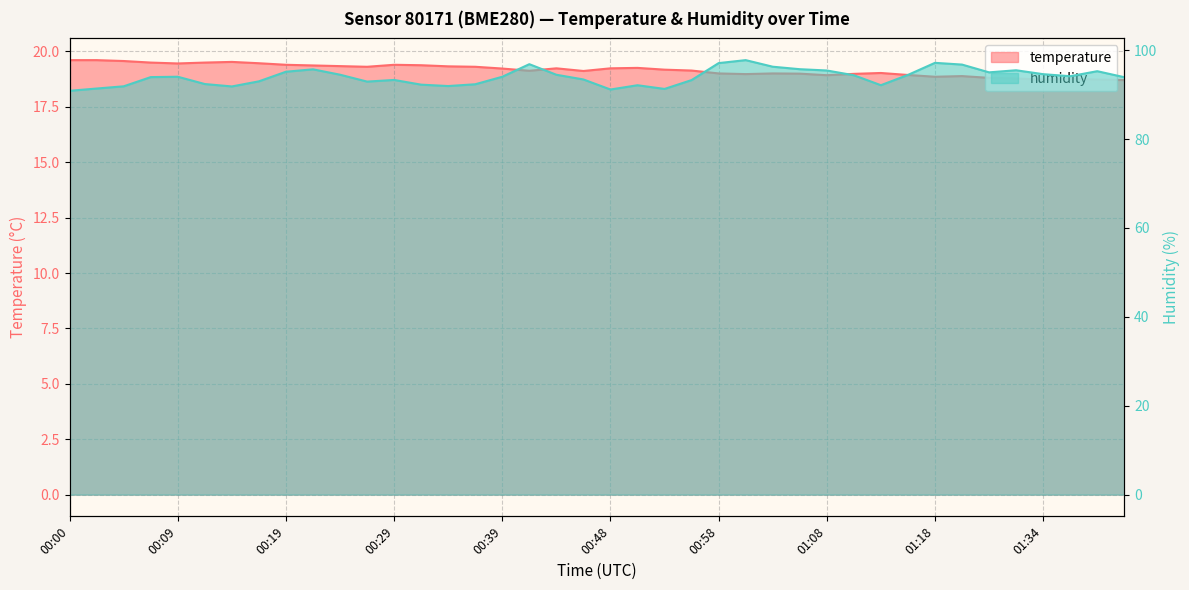

What is the difference between the highest and lowest values at 00:24?

75.1